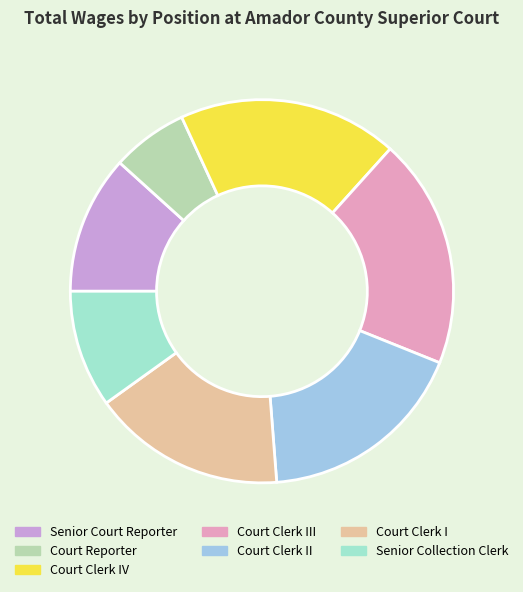

Count the number of slices in the pie.

7